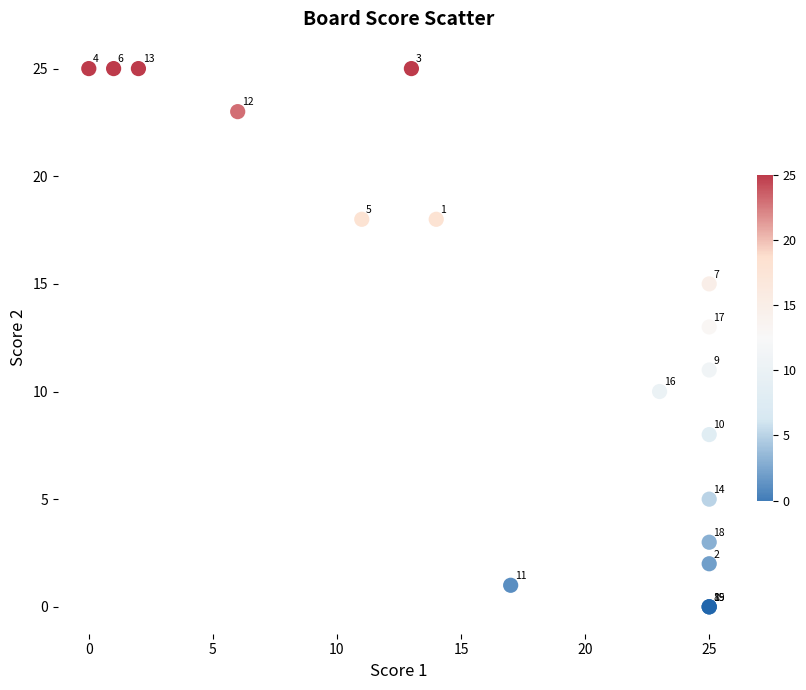

What Y value in the scatter plot is closest to 12?

11